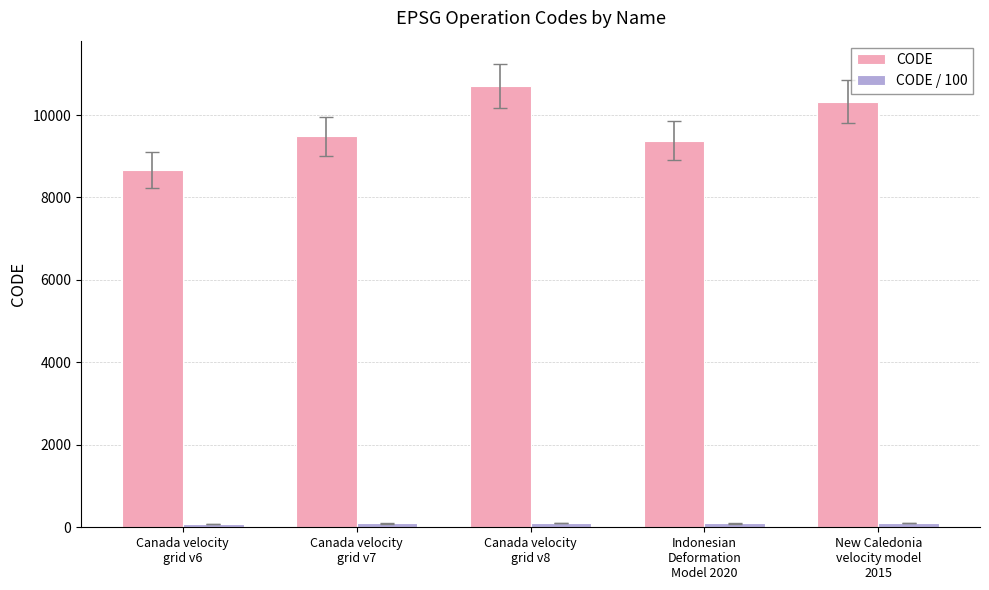

Which series has the largest total across all categories?

CODE